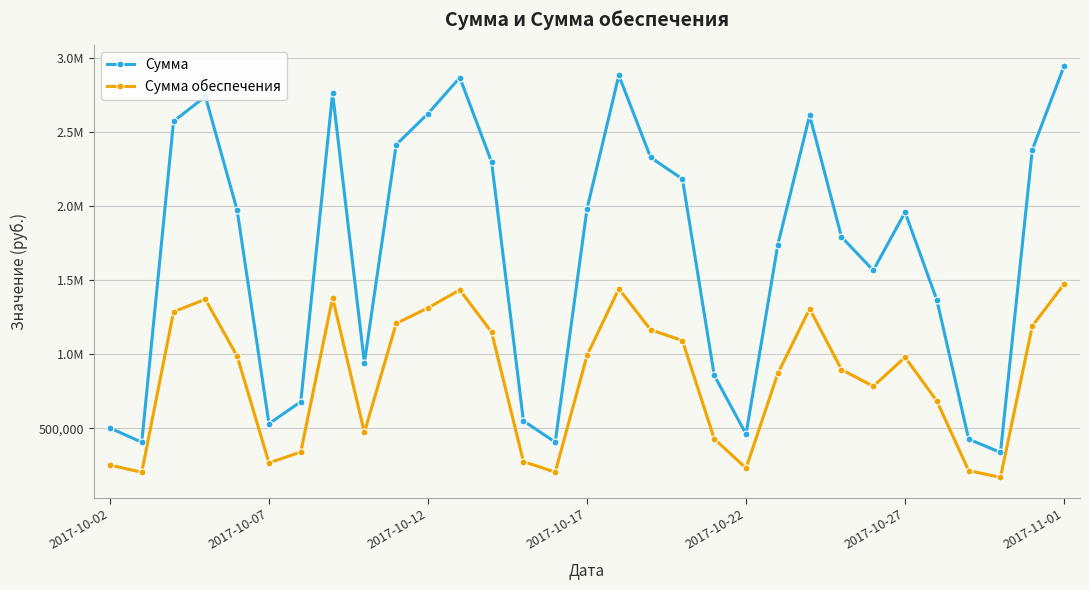

Does the chart have visible grid lines?

Yes